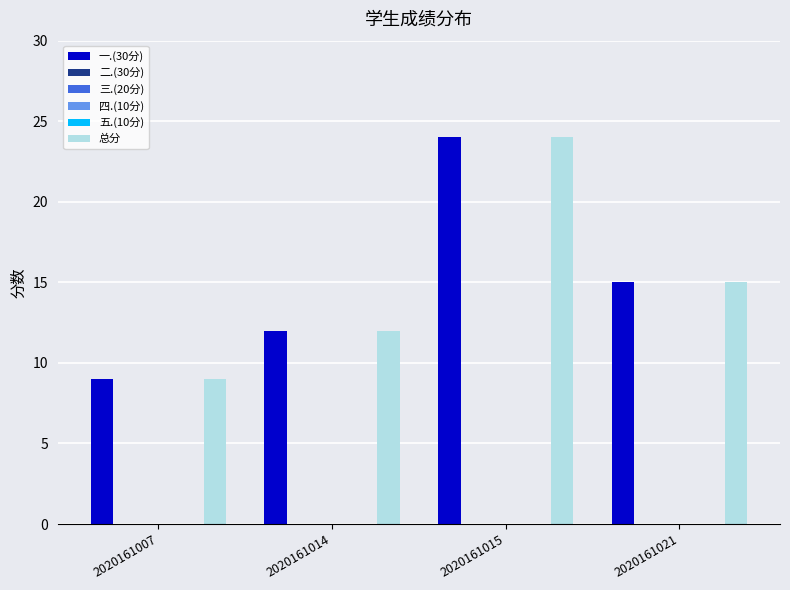

Between 2020161015 and 2020161007, which is larger?

2020161015